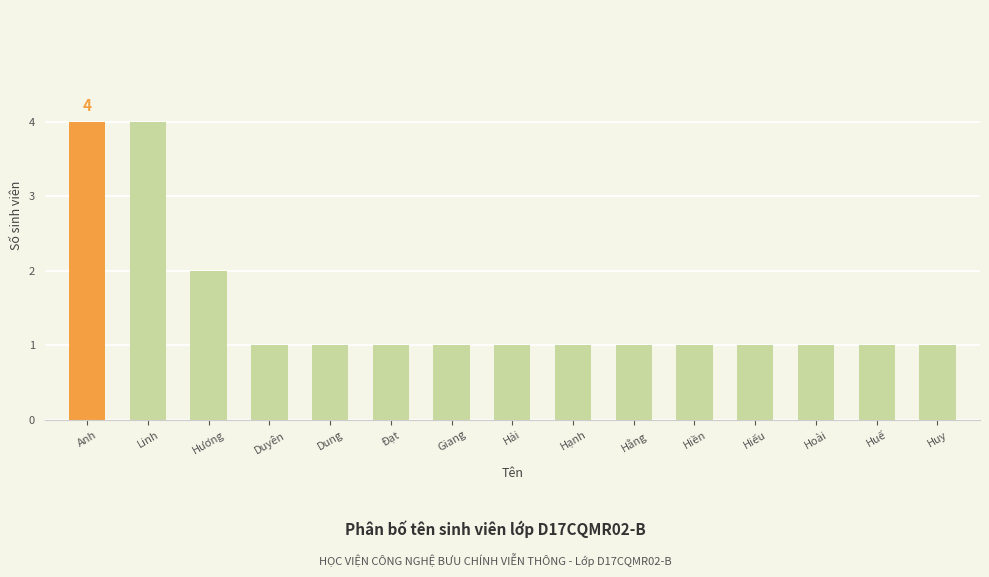

Where is the data nearest to the value 2?

Hương